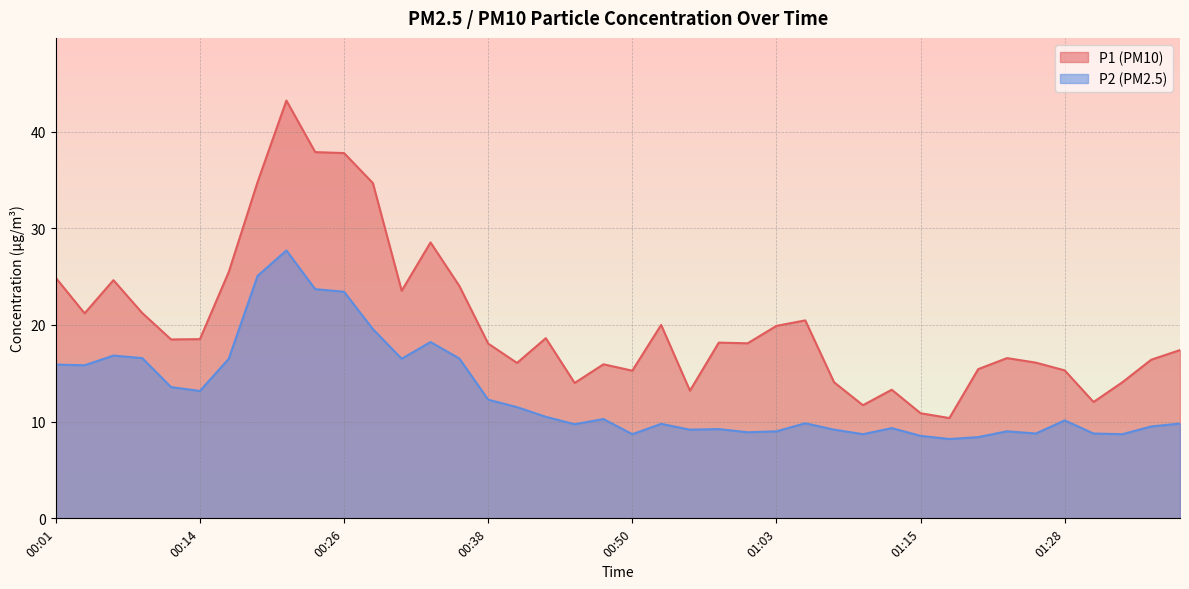

At which category does P2 reach its first local peak?

00:06